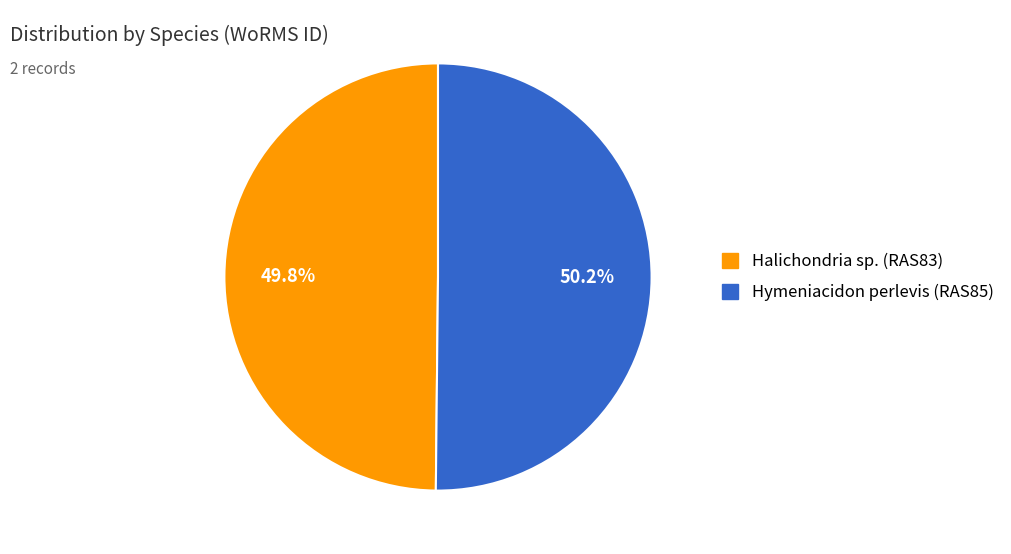

What is the ratio of the value at Halichondria sp. to the value at Hymeniacidon perlevis?

1.0